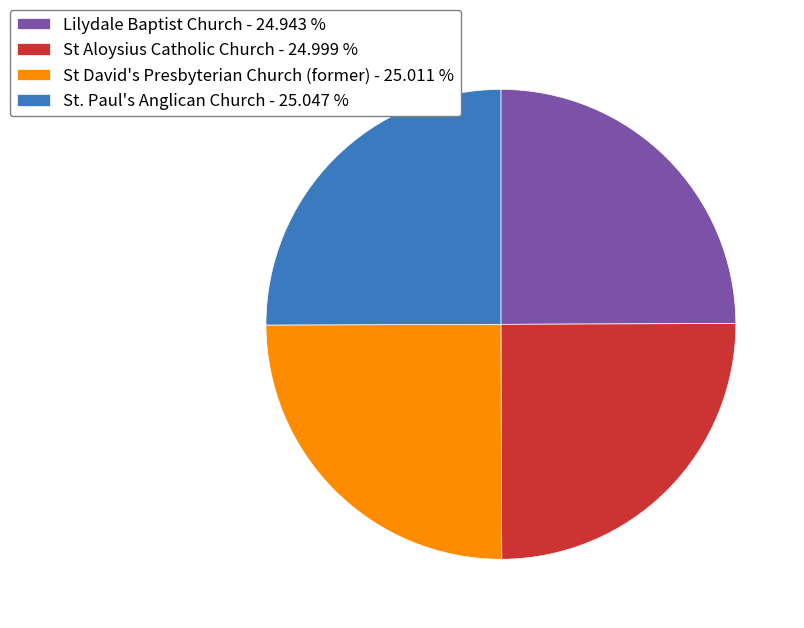

How many slices are in this pie chart?

4